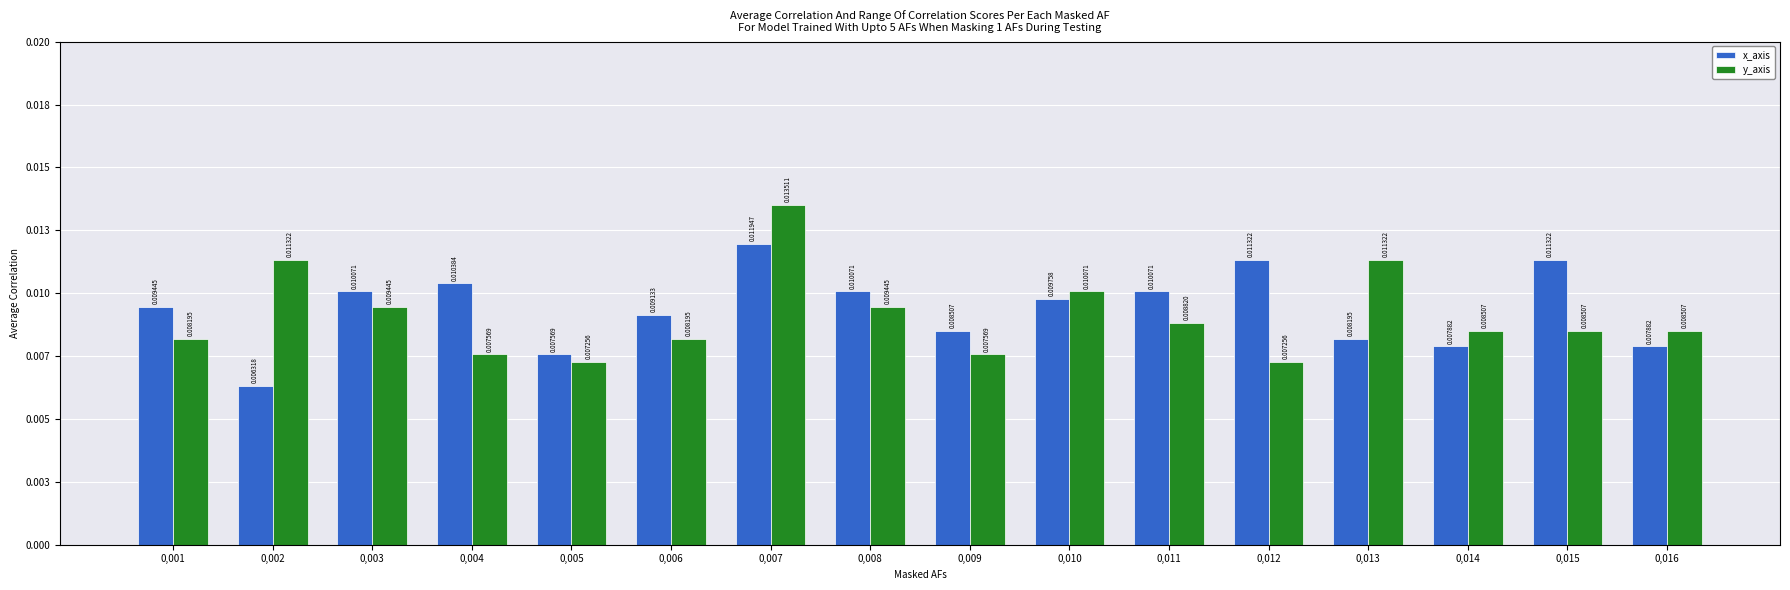

Are the bars horizontal?

No